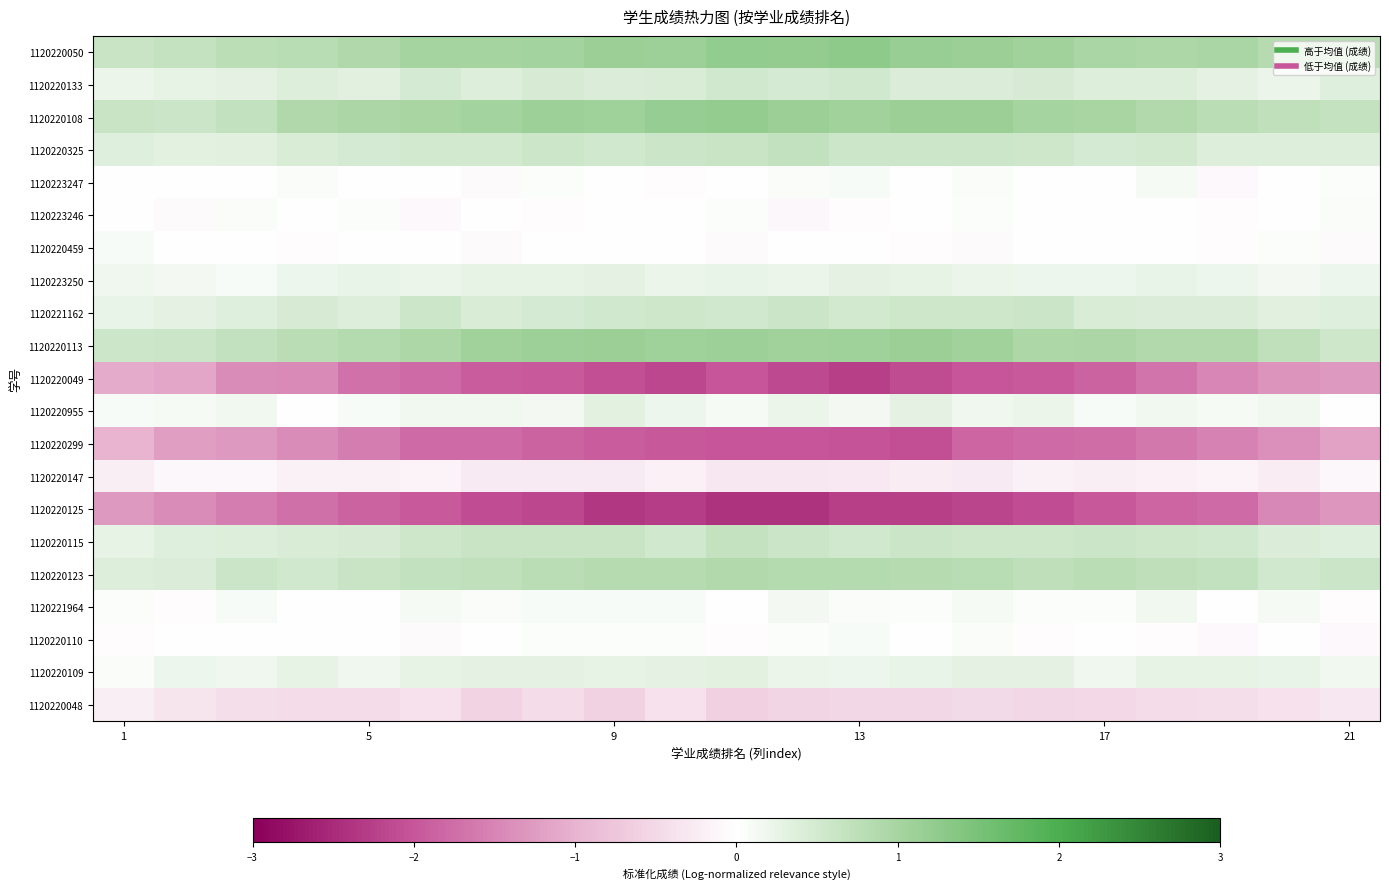

What is the minimum value shown in the chart?

-2.4